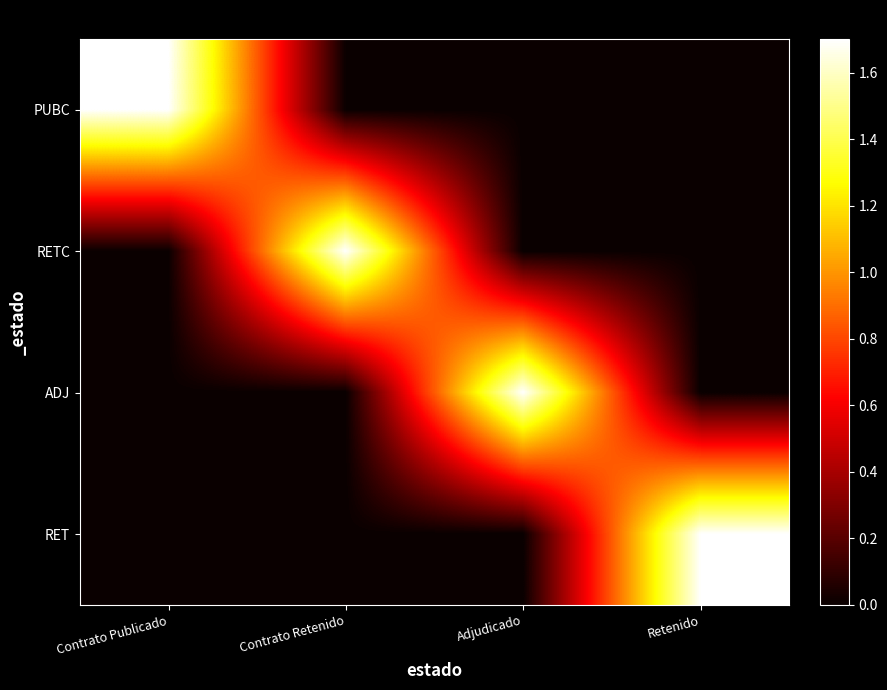

Which series changed the most between Contrato Publicado and Contrato Retenido?

PUBC